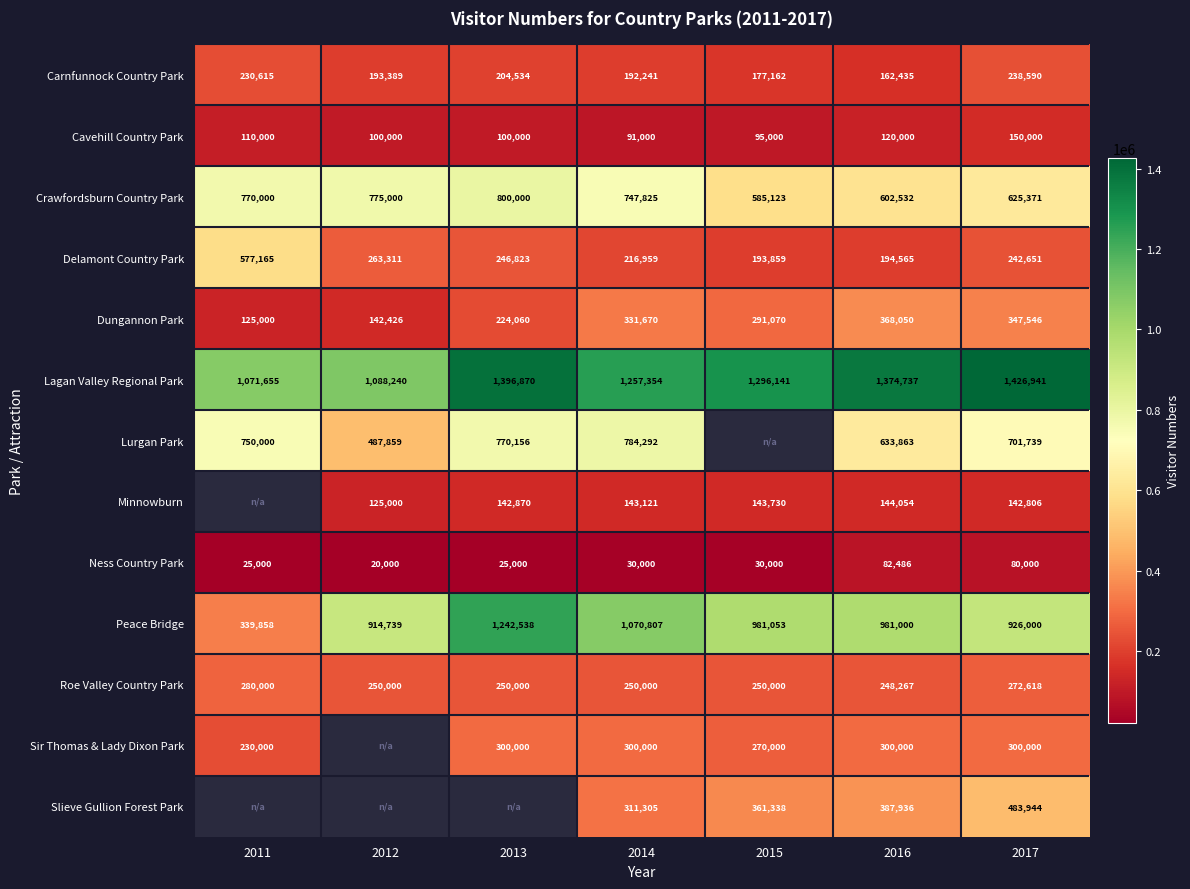

Read the Crawfordsburn Country Park value at 2013.

800000.0